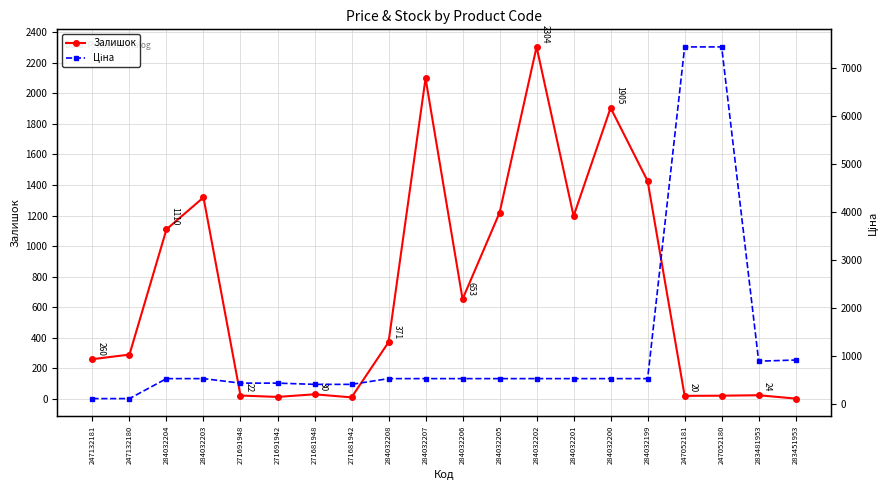

Where do Залишок and Ціна first cross each other?

284032203 and 271691948